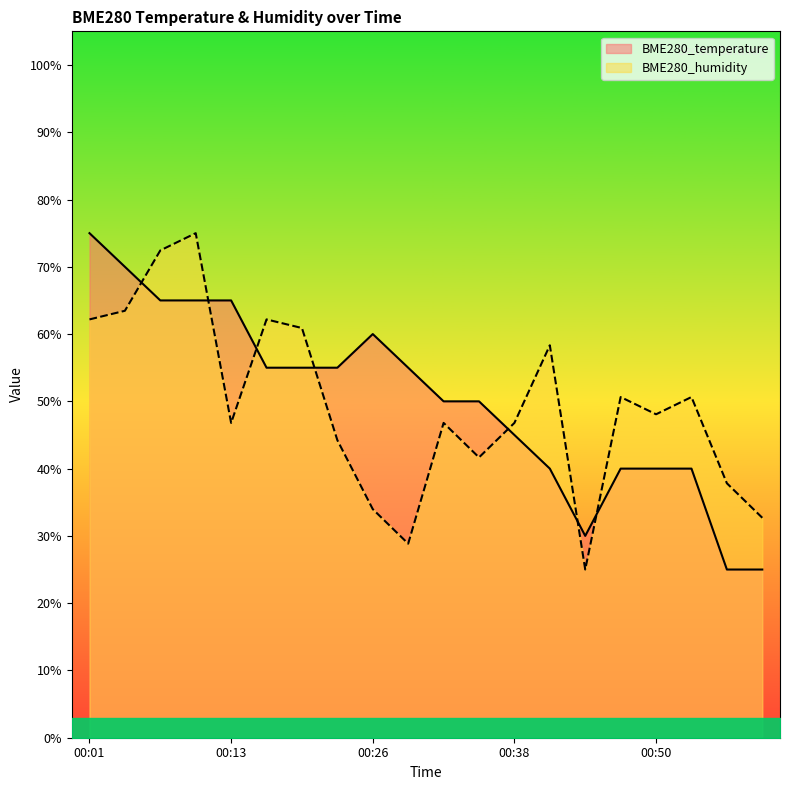

Which series has the widest spread of values?

BME280_humidity